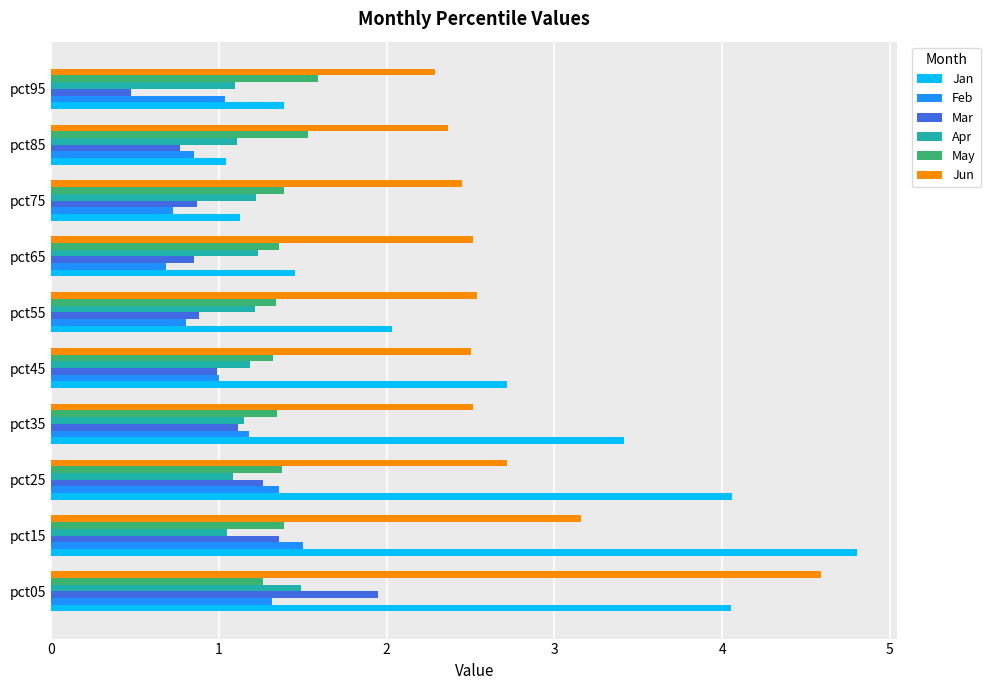

Is the value of Mar at pct45 greater than the value of Jun at pct25?

No